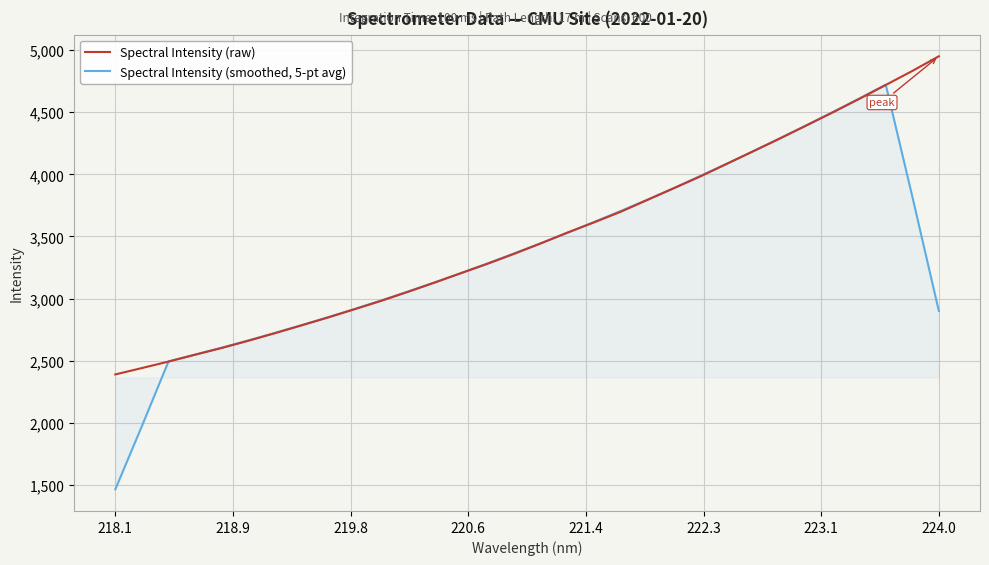

List the series in order of their overall mean, highest first.

Spectral Intensity (raw), Spectral Intensity (smoothed, 5-pt avg)